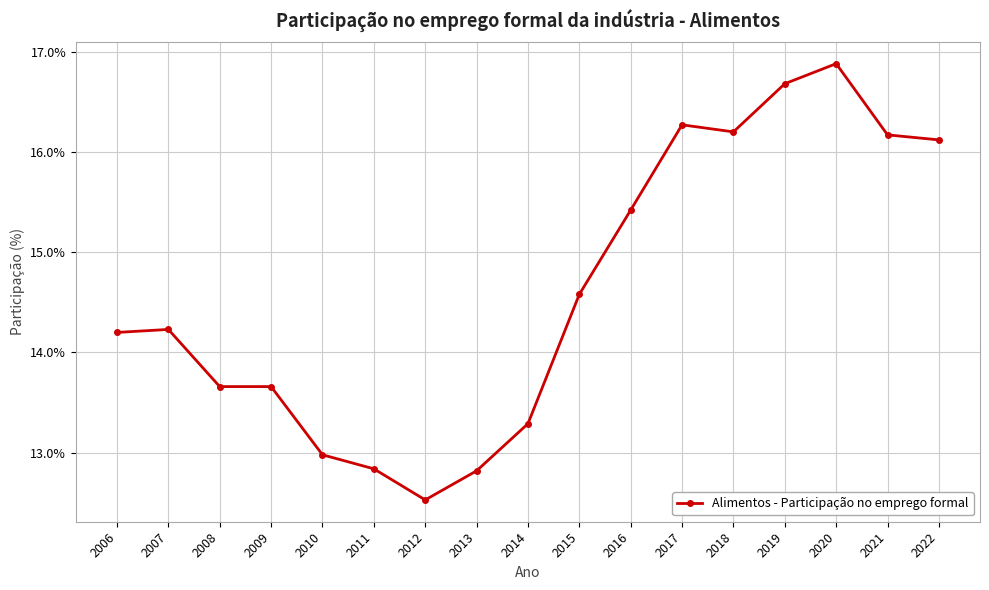

At which label does the data first exceed 14?

2006